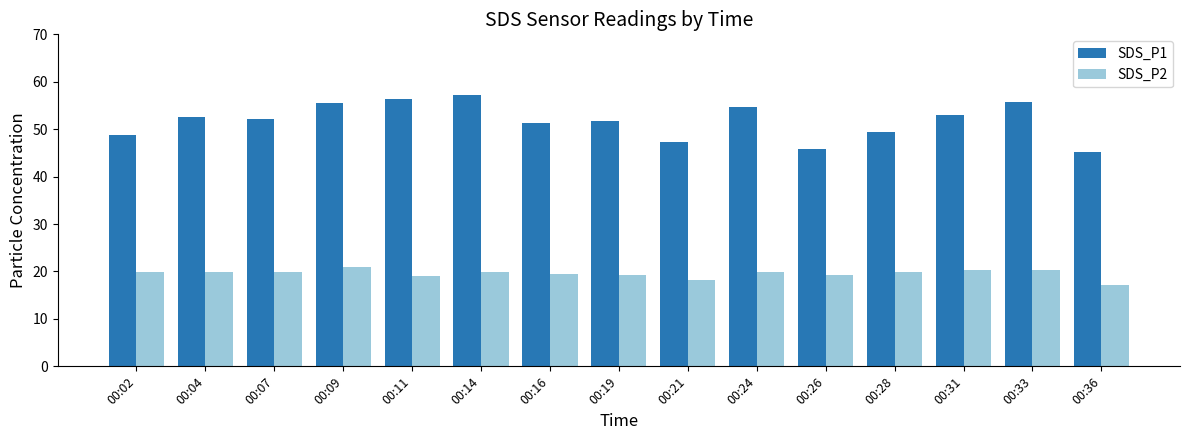

Is it true that SDS_P2 equals 11.9 at 00:24?

False